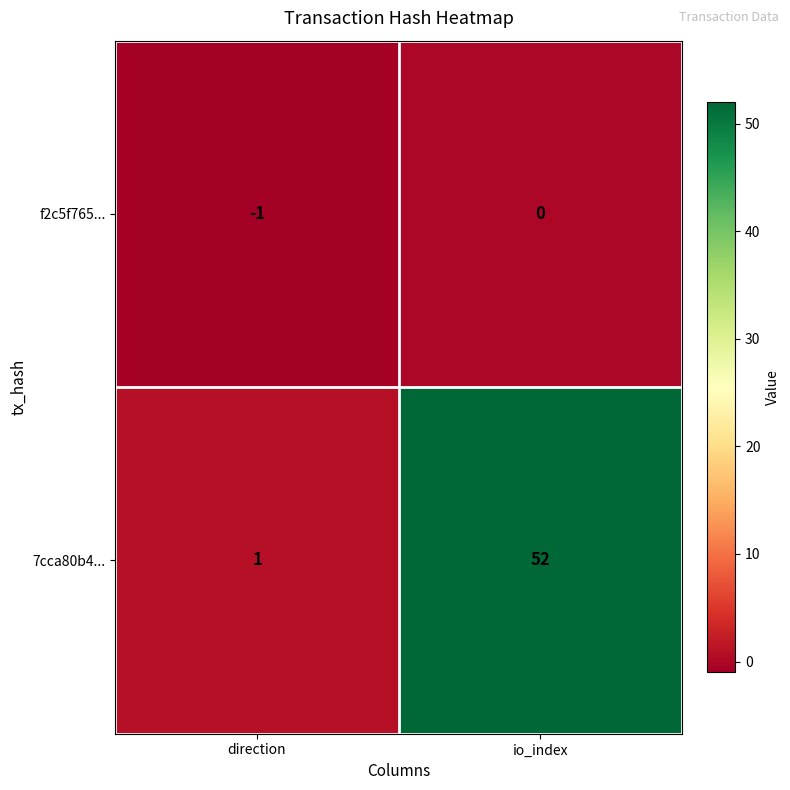

Which series has the largest total across all categories?

7cca80b4...